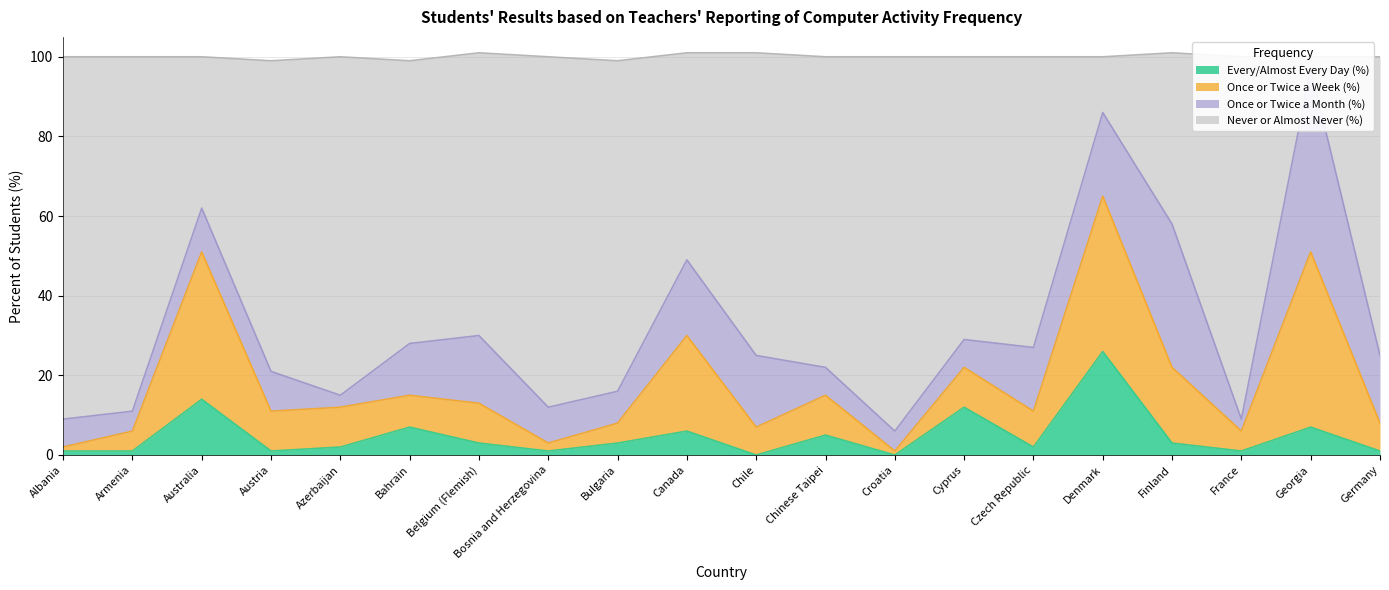

The value of Never or Almost Never (%) at Canada is 29. True or false?

False